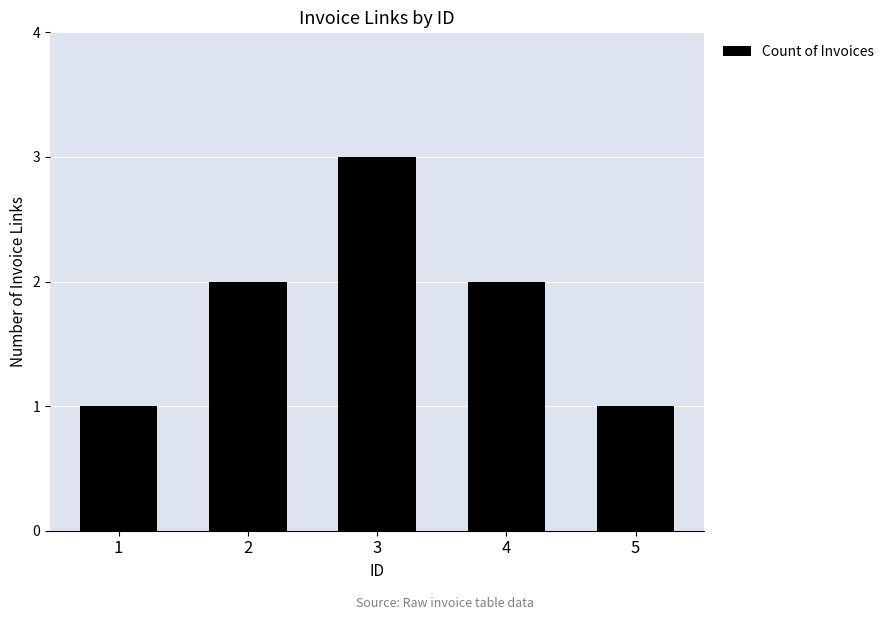

Count the number of categories in the chart.

5